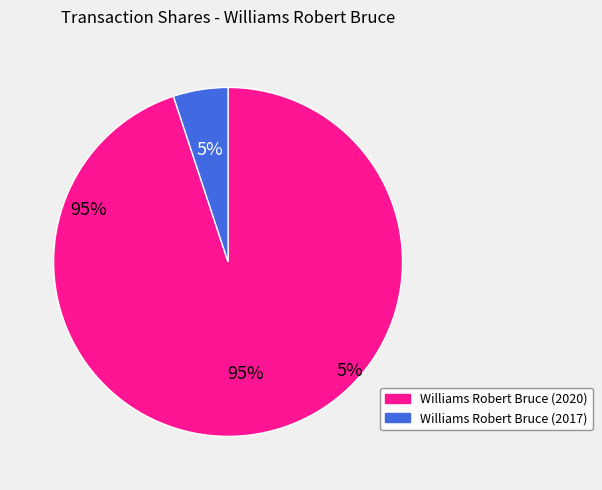

What is the majority slice?

Williams Robert Bruce (2020)